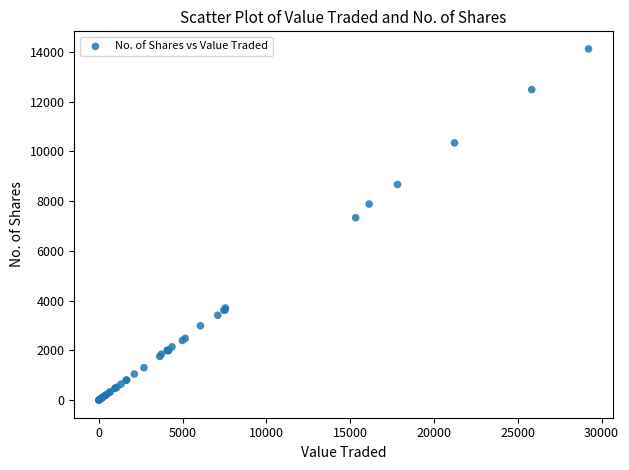

What Y value in the scatter plot is closest to 7058?

7331